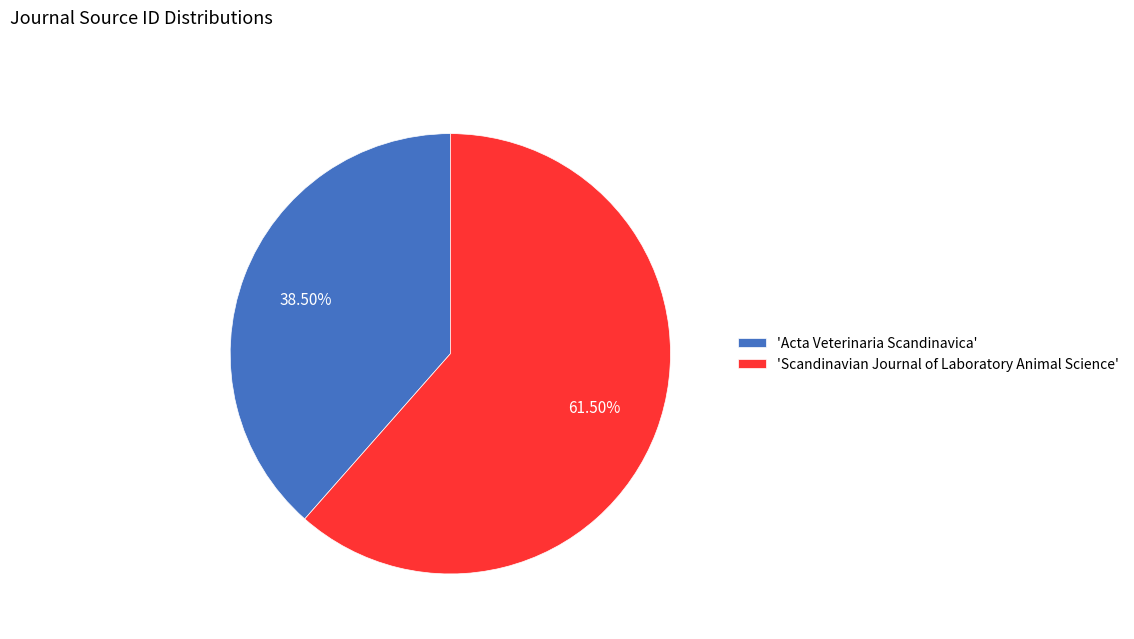

Rank the categories by value from lowest to highest.

'Acta Veterinaria Scandinavica', 'Scandinavian Journal of Laboratory Animal Science'